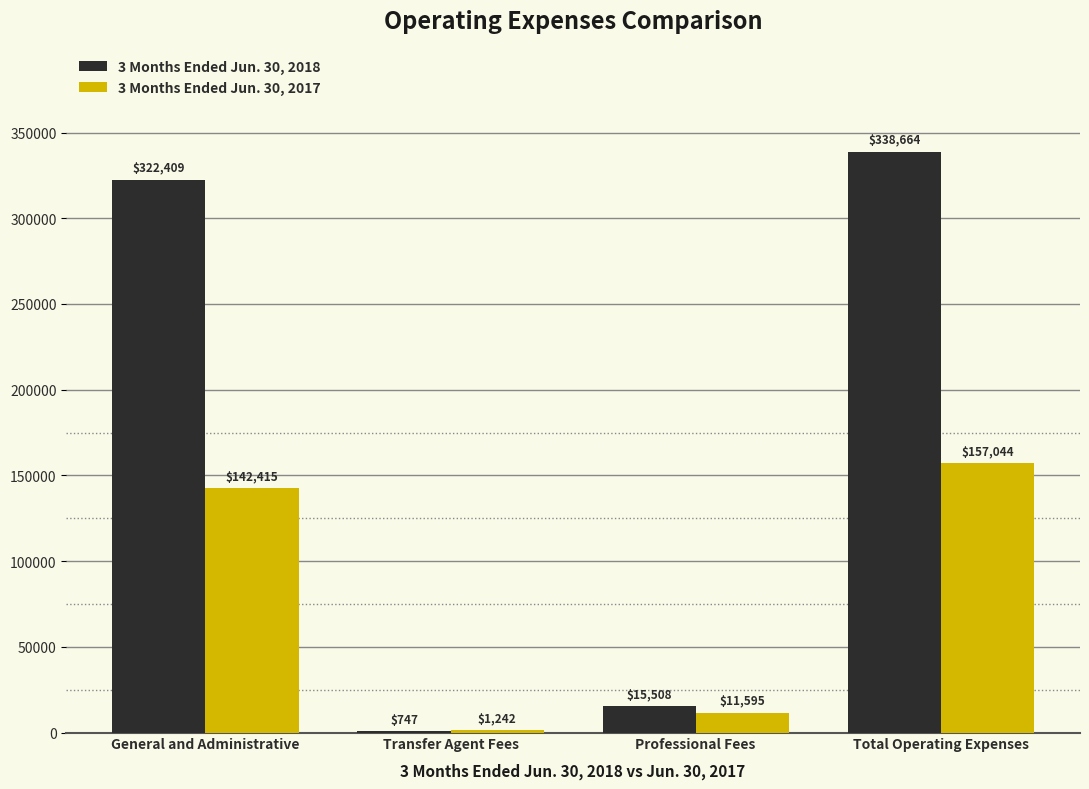

How many distinct data groups are displayed?

2